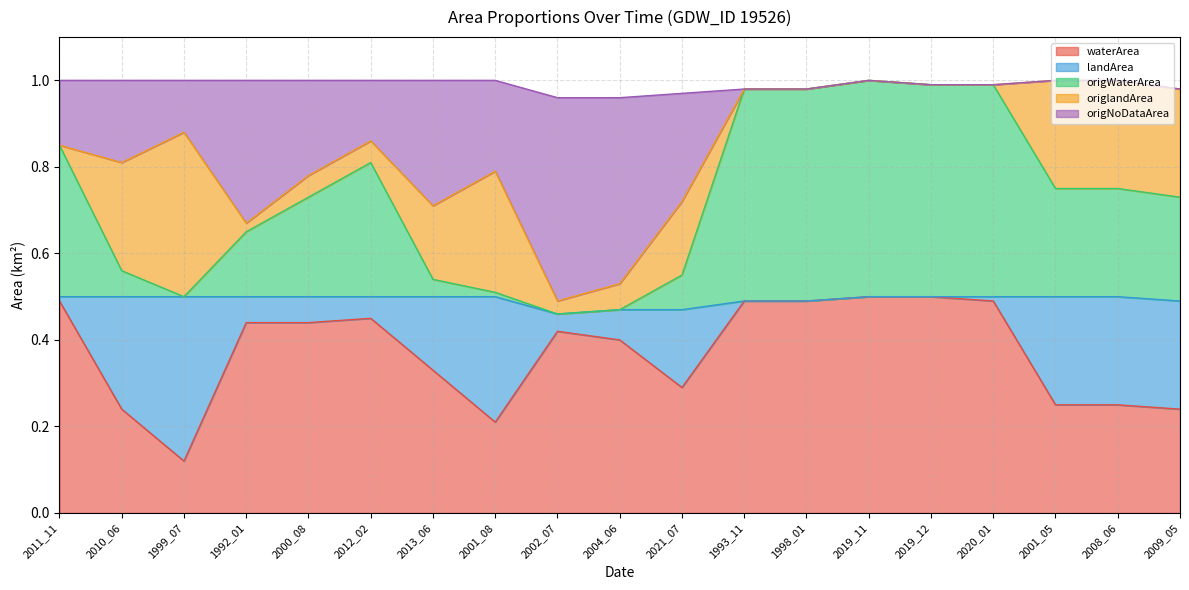

What position from the left is 2020_01?

16